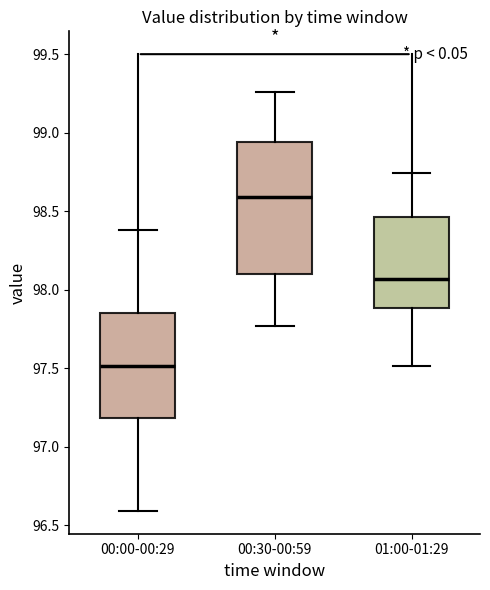

Reading left to right, transcribe this box plot: for each box, give where its median line is, the range the box spans, and where its two whiskers end, as read against the y-axis. The values are not printed on the chart, so give them approximately, as read against the axis.

00:00-00:29: median 97.50, box 97.20 to 97.85, whiskers 96.60 to 98.40
00:30-00:59: median 98.60, box 98.10 to 98.95, whiskers 97.75 to 99.25
01:00-01:29: median 98.05, box 97.90 to 98.45, whiskers 97.50 to 98.75